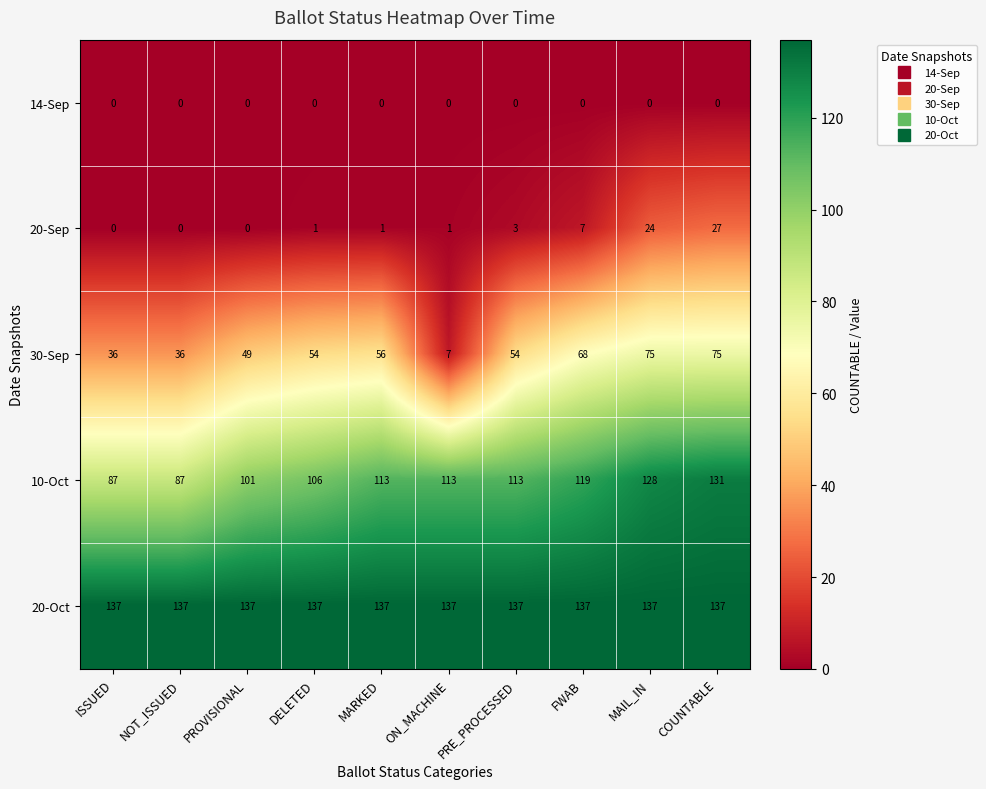

Is the value of 14-Sep at MARKED greater than the value of 10-Oct at PROVISIONAL?

No